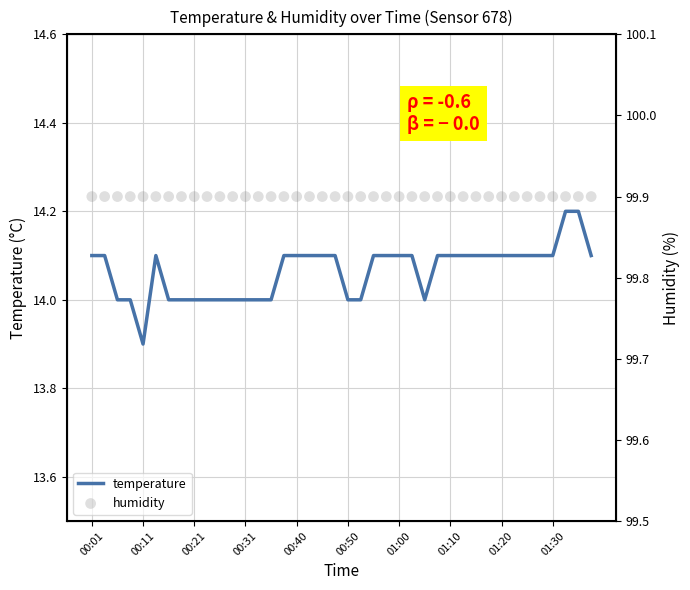

What are all the series names shown in the legend?

temperature, humidity